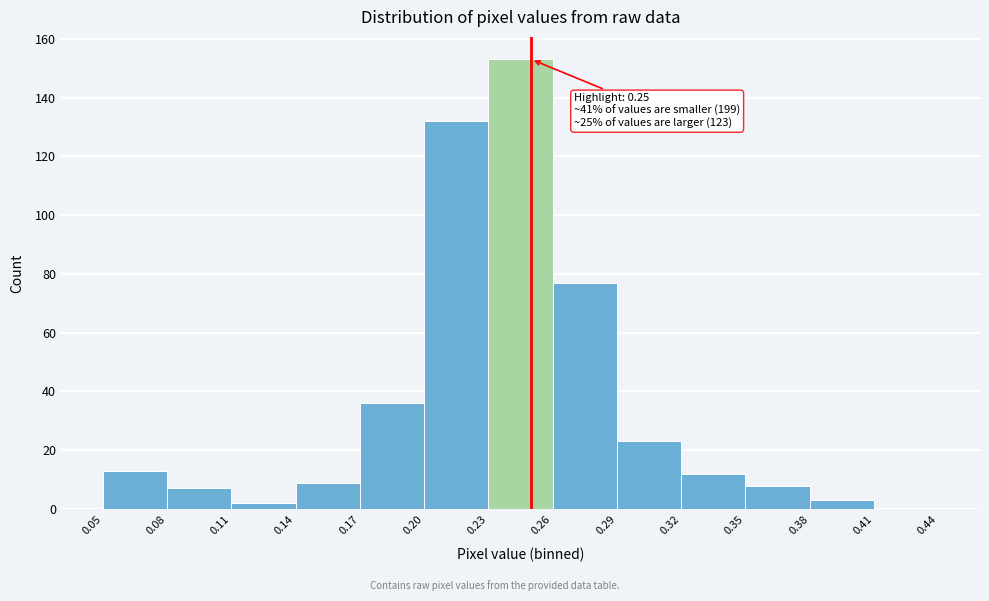

Which range on the x-axis has the tallest bar?

0.23 to 0.26